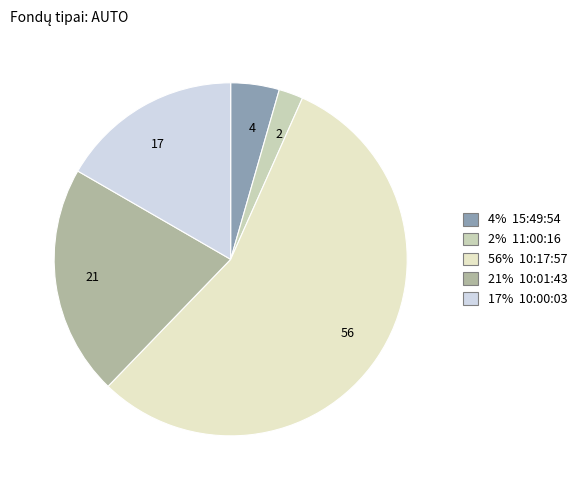

How many segments does this pie chart have?

5